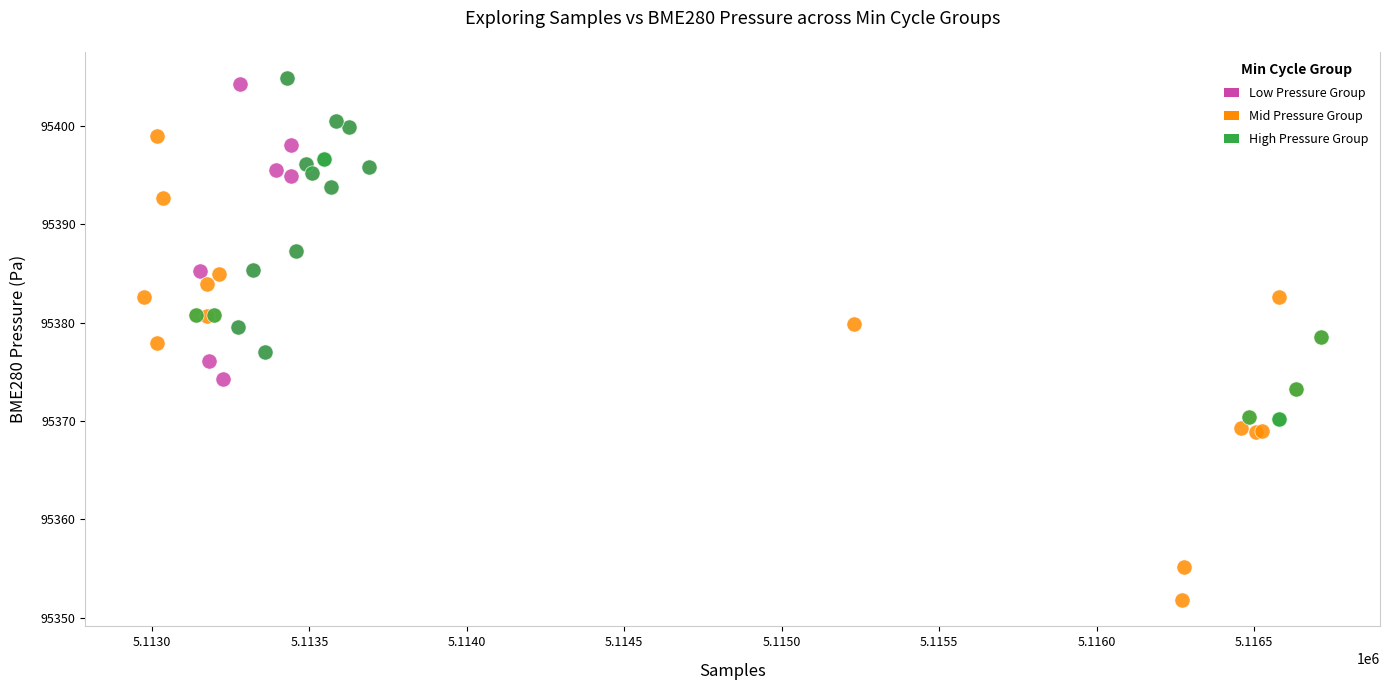

Which series contains the lowest Y value?

Mid Pressure Group